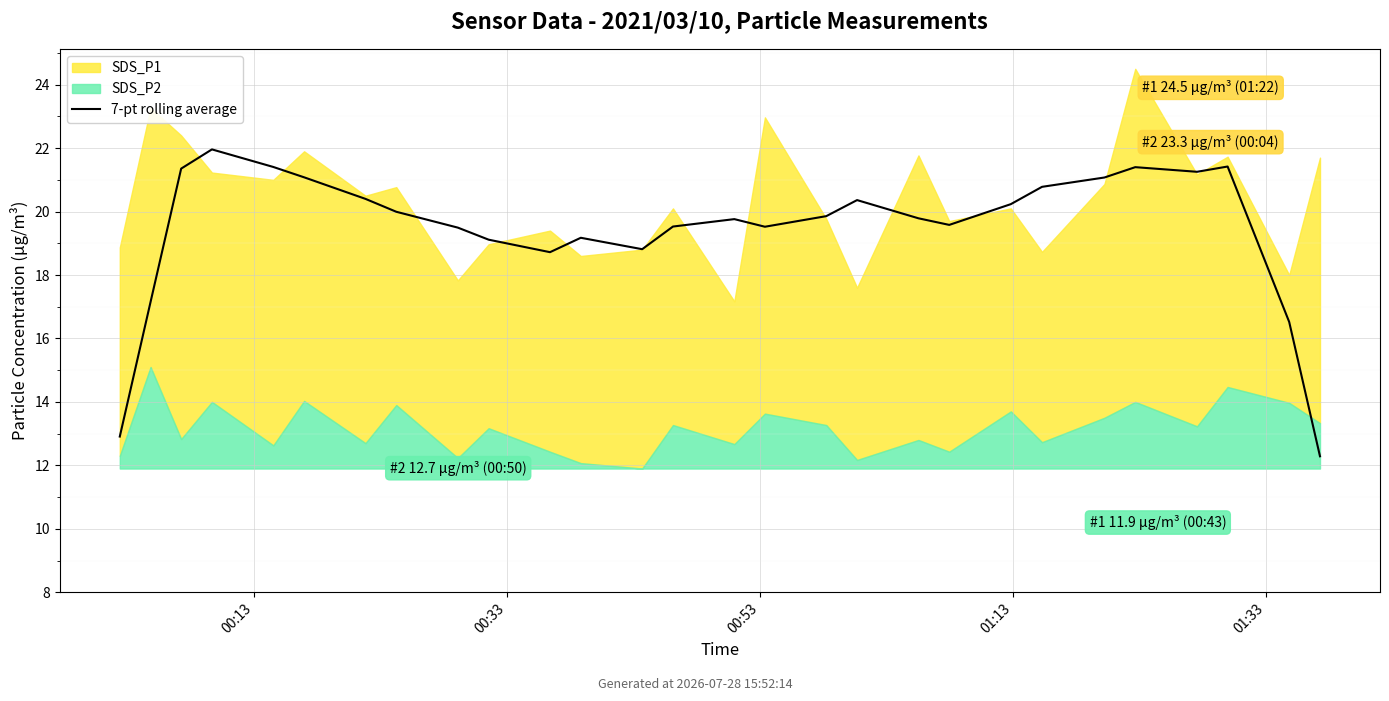

What position from the right is 17?

11